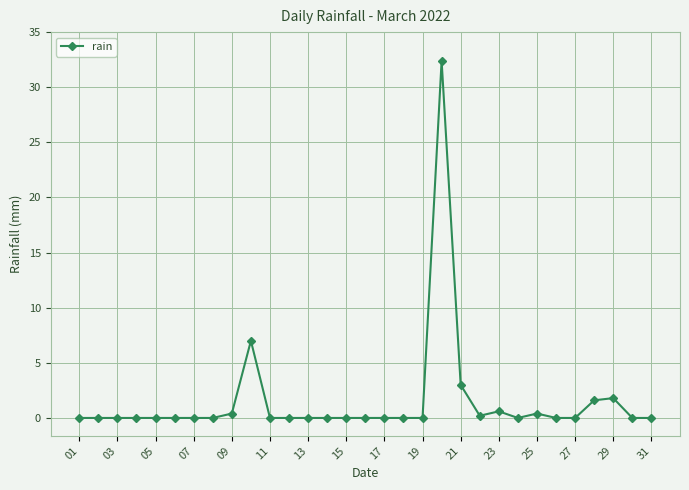

What is the average value?

1.5